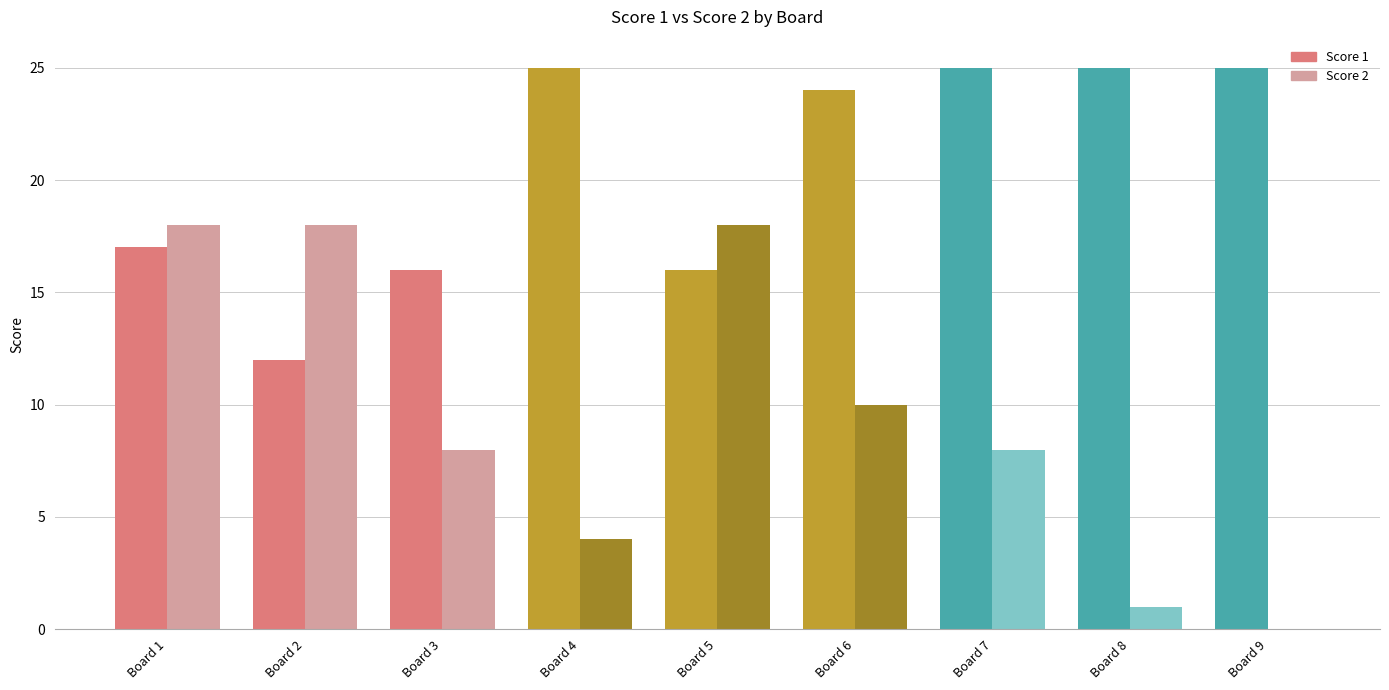

The value of Score 2 at Board 2 is 18. True or false?

True